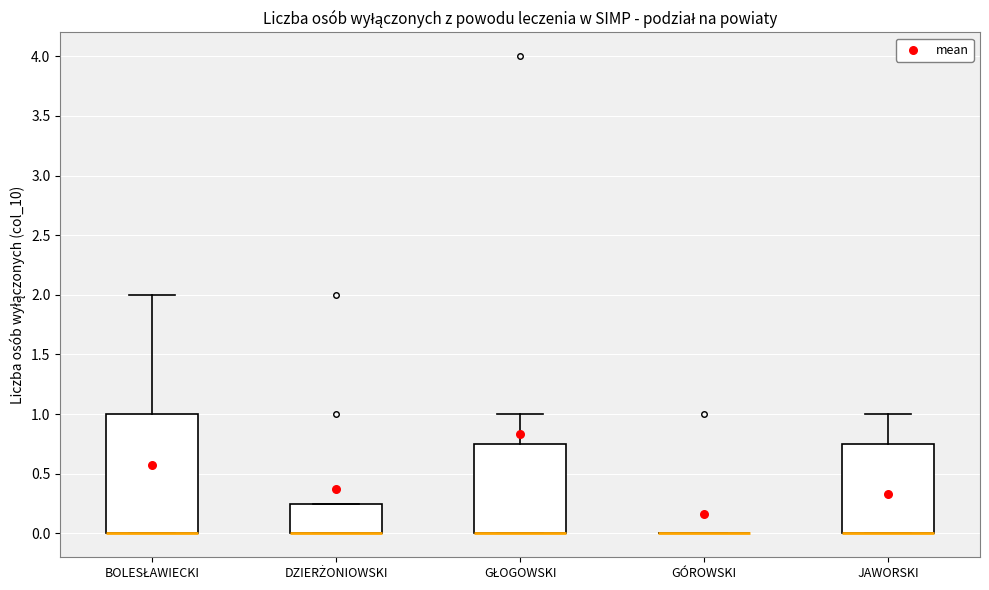

Reading left to right, read every box against the y-axis: the position of its median line, the range the box covers, and the ends of its whiskers. The values are not printed on the chart, so give them approximately, as read against the axis.

BOLESŁAWIECKI: median 0.00 (drawn on the box's lower edge), box 0.00 to 1.00, whiskers 0.00 to 2.00
DZIERŻONIOWSKI: median 0.00 (drawn on the box's lower edge), box 0.00 to 0.25, whiskers 0.00 to 0.25
GŁOGOWSKI: median 0.00 (drawn on the box's lower edge), box 0.00 to 0.75, whiskers 0.00 to 1.00
GÓROWSKI: box collapsed to a line at 0.00, whiskers 0.00 to 0.00
JAWORSKI: median 0.00 (drawn on the box's lower edge), box 0.00 to 0.75, whiskers 0.00 to 1.00